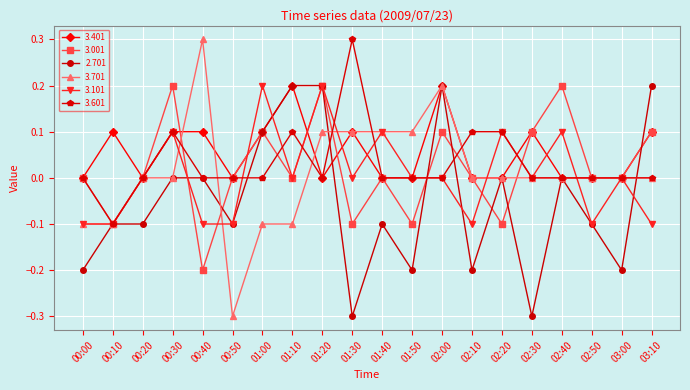

What is the total value across all series at 01:00?

0.4